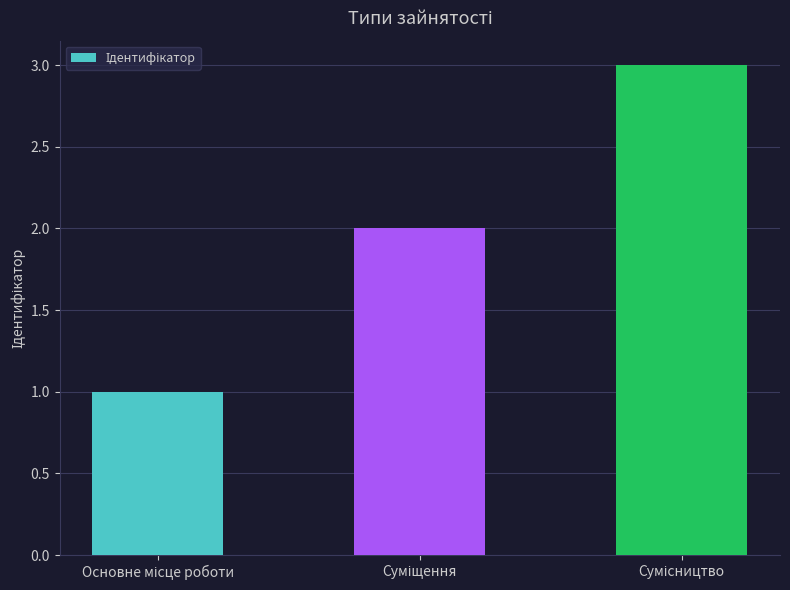

What is the sum of all values?

6